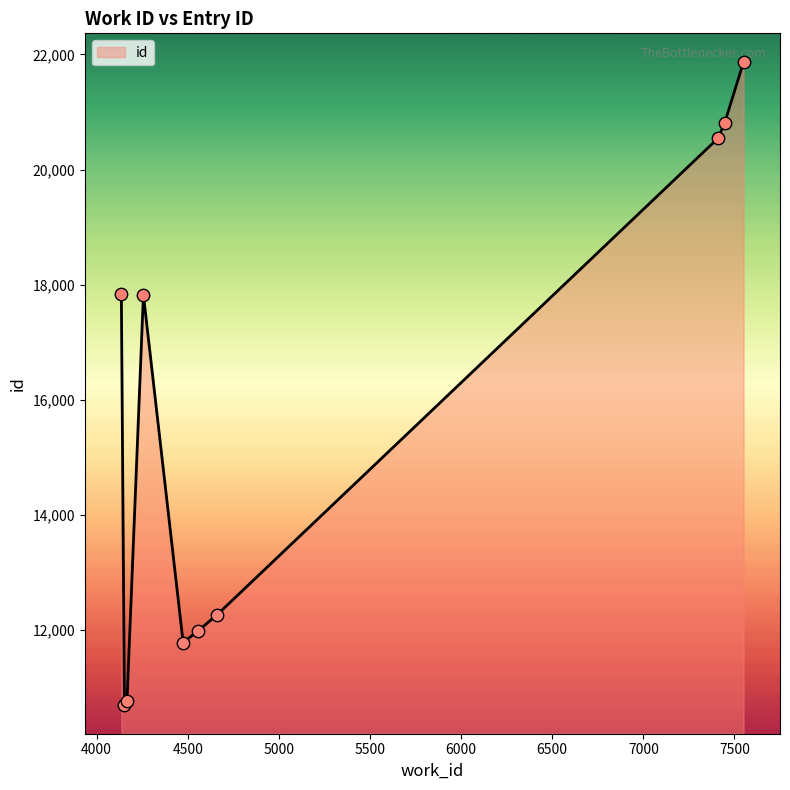

What is the minimum value shown in the chart?

10688